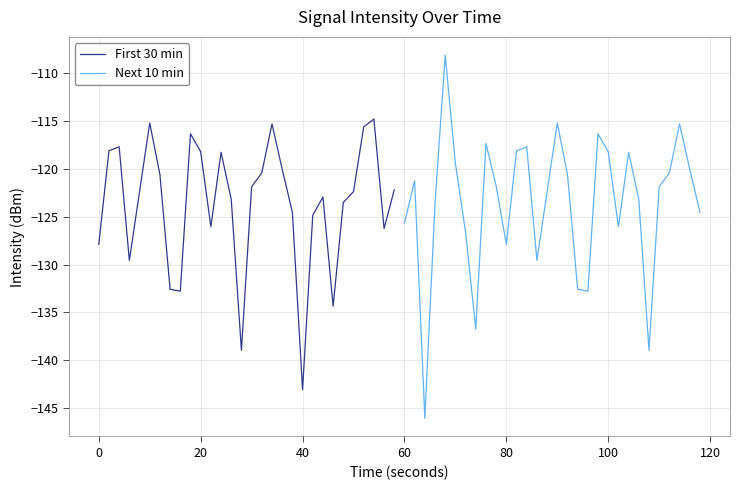

What are all the series names shown in the legend?

First 30 min, Next 10 min